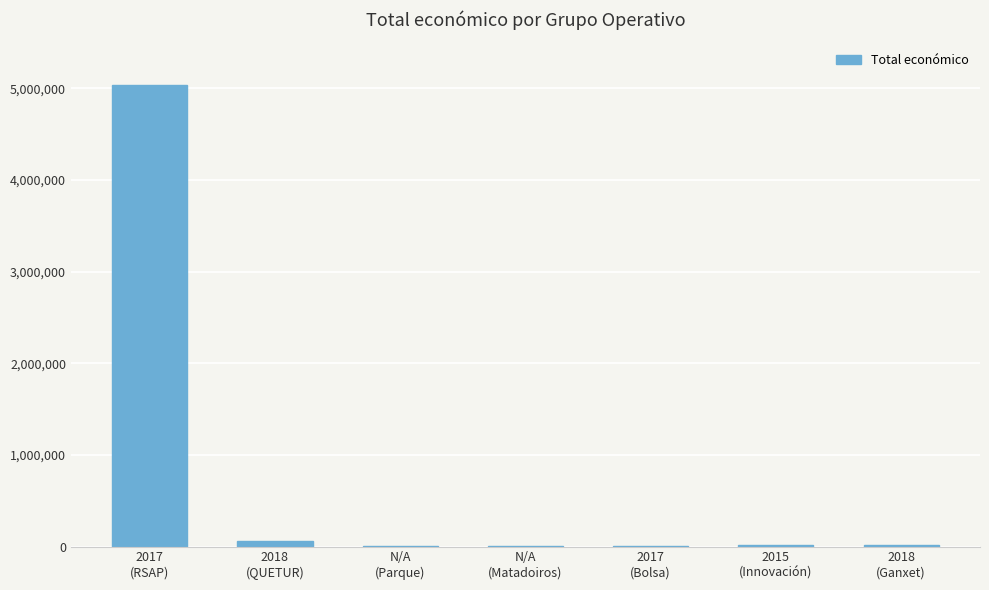

What is the greatest value displayed?

5030236